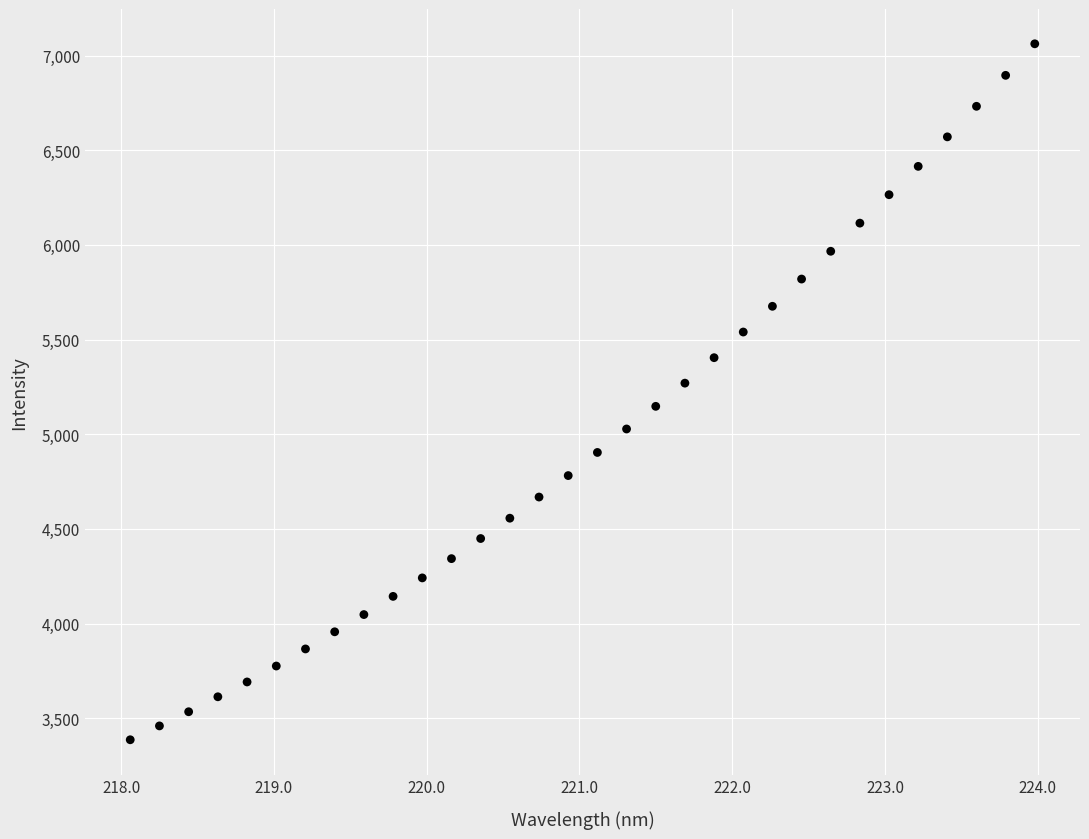

What is the range of Y values (max minus min)?

3675.7